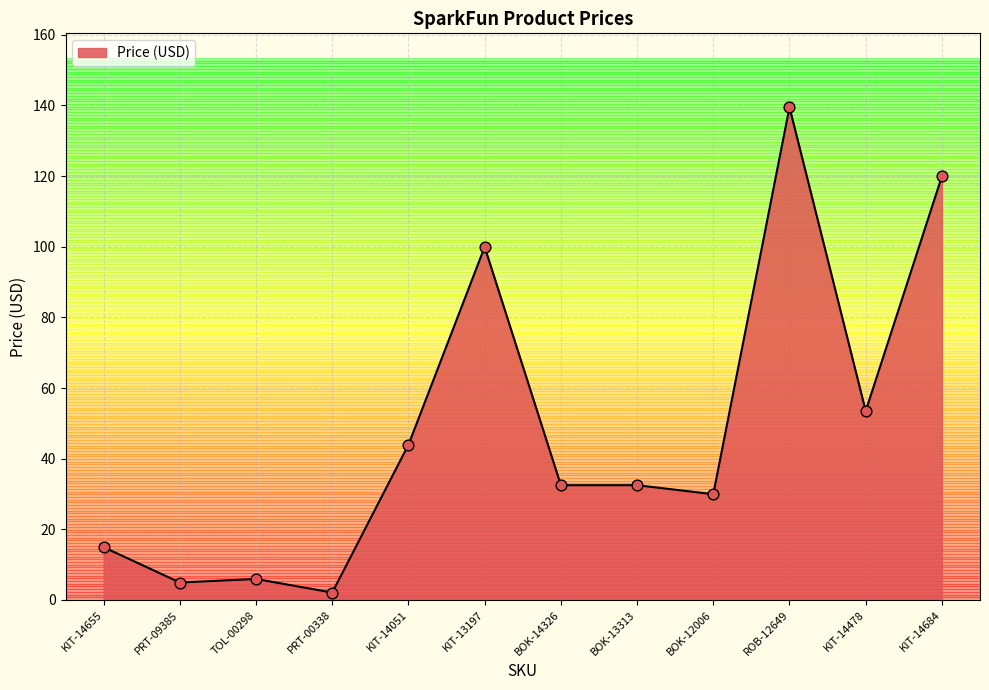

Approximately how many times larger is the value at KIT-14478 compared to BOK-14326?

1.6